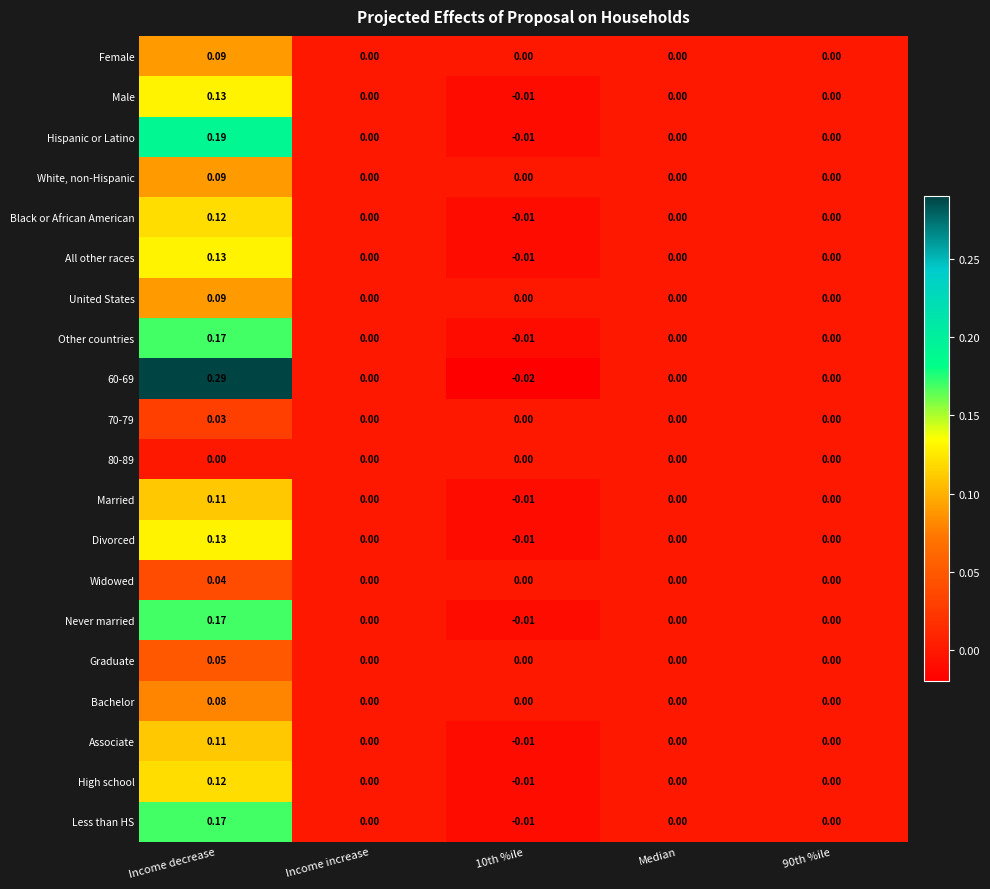

At which category is the sum across all series the highest?

Income decrease